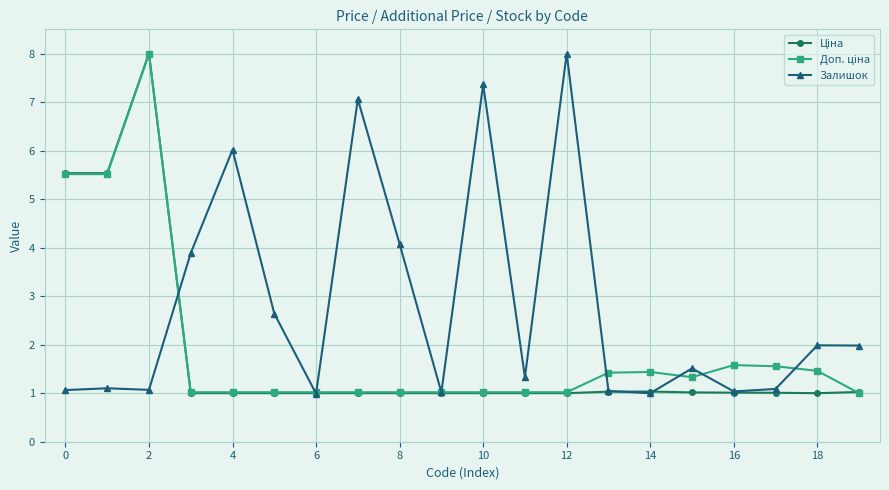

What is the greatest value displayed?

8.0